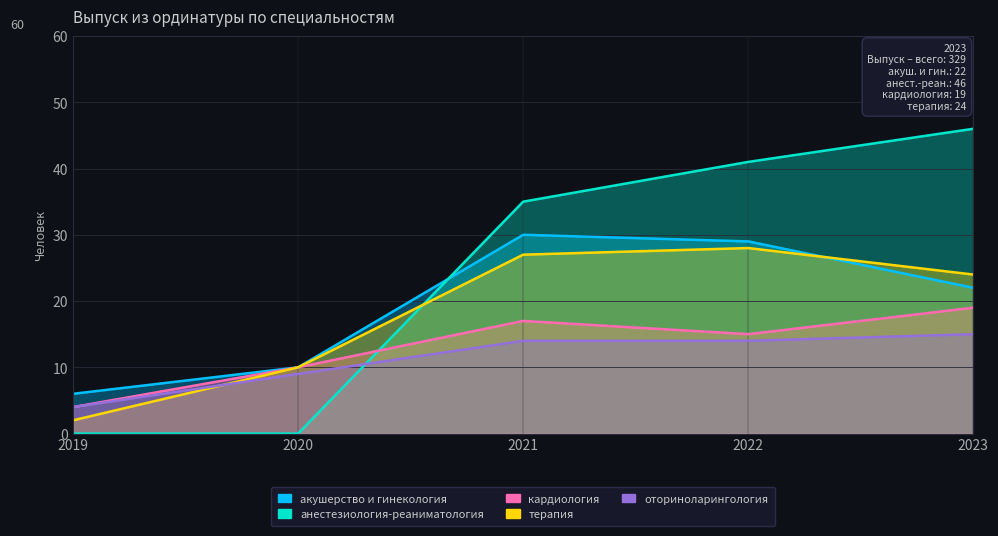

How many categories are shown in the chart?

5